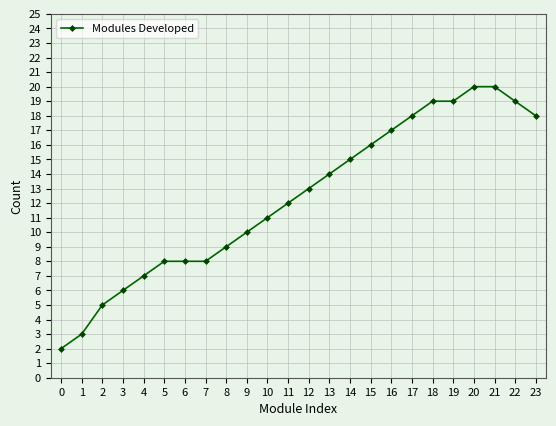

What is the difference between the maximum and minimum values?

18